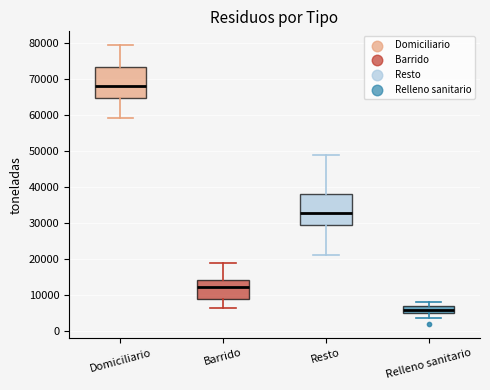

Where does the lower whisker of the box for Relleno sanitario end on the y-axis? The values are not printed on the chart, so give them approximately, as read against the axis.

4000